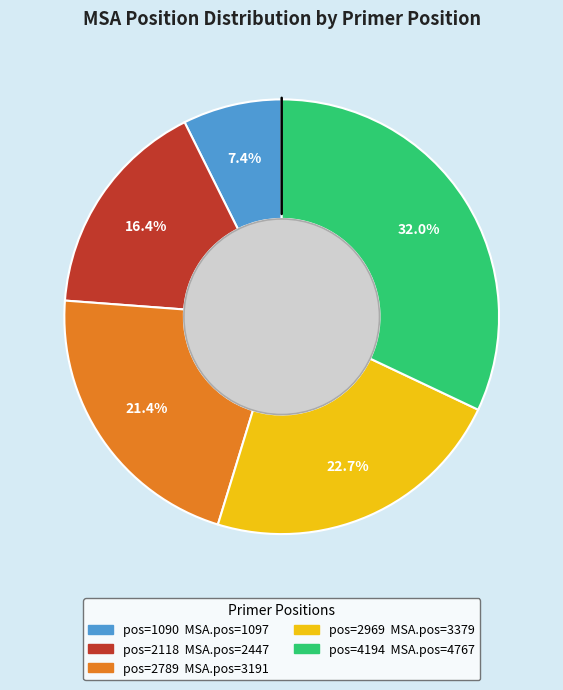

Is there a majority slice in this chart?

No